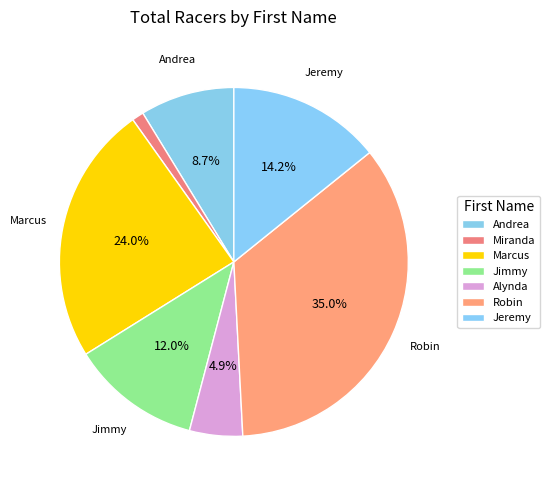

Is there any slice that represents more than half of the pie?

No